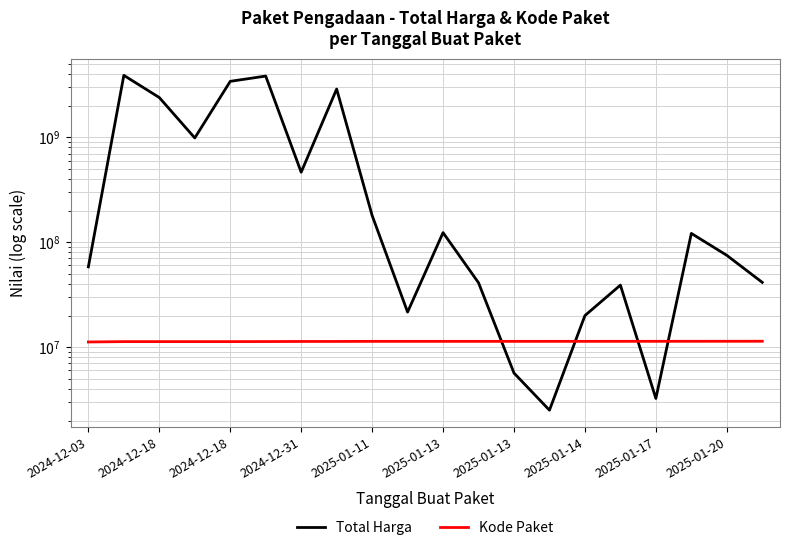

Which has a higher value, 2025-01-20 or 2025-01-14?

2025-01-20